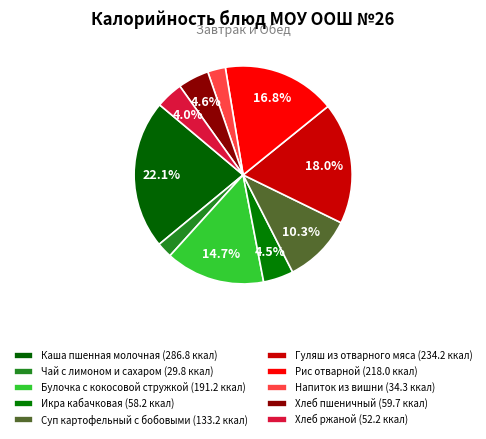

Rank the categories by value from highest to lowest.

Каша пшенная молочная, Гуляш из отварного мяса, Рис отварной, Булочка с кокосовой стружкой, Суп картофельный с бобовыми, Хлеб пшеничный, Икра кабачковая, Хлеб ржаной, Напиток из вишни, Чай с лимоном и сахаром